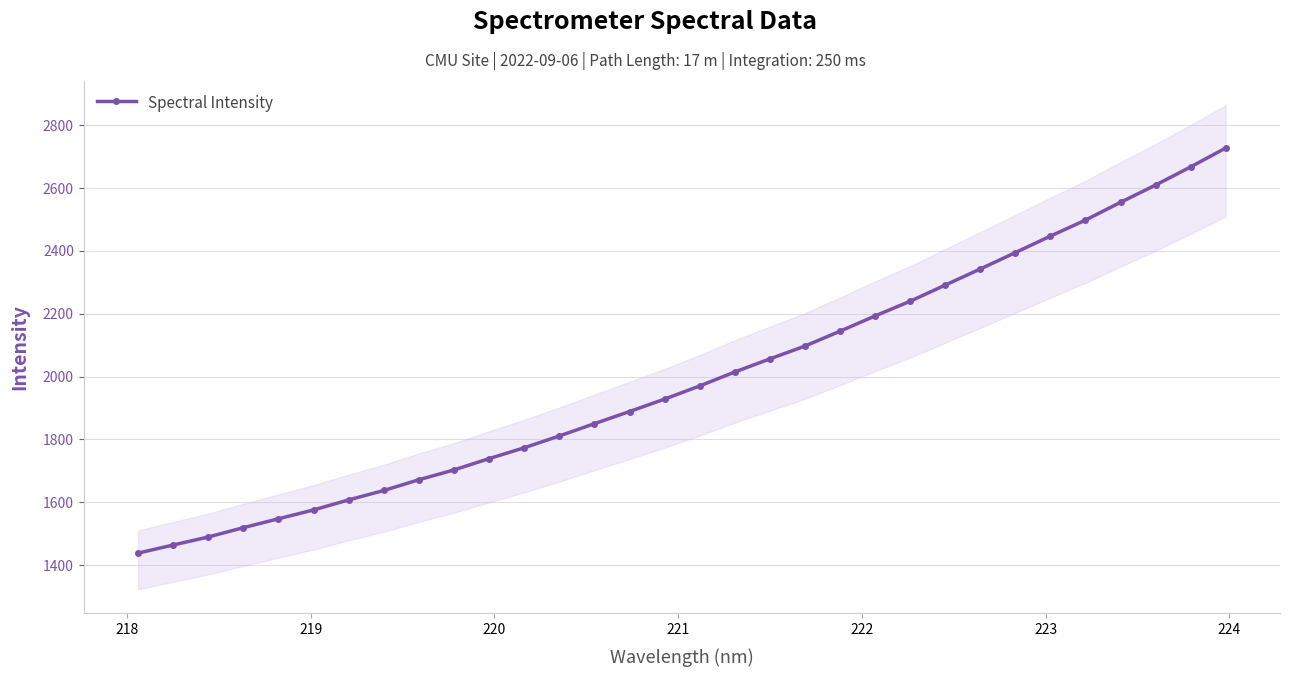

How many values are below 1970?

16